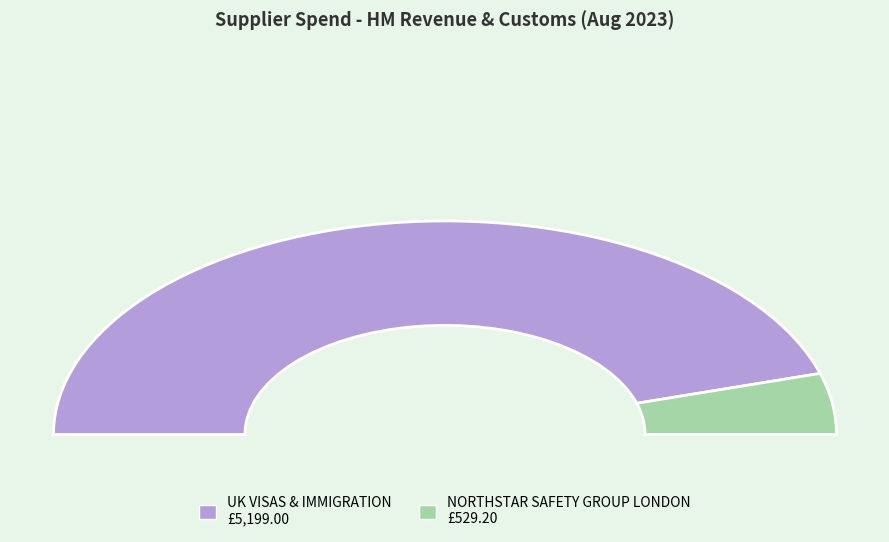

To the nearest percent, what is the difference between the UK VISAS & IMMIGRATION and NORTHSTAR SAFETY GROUP LONDON slice percentages?

82%